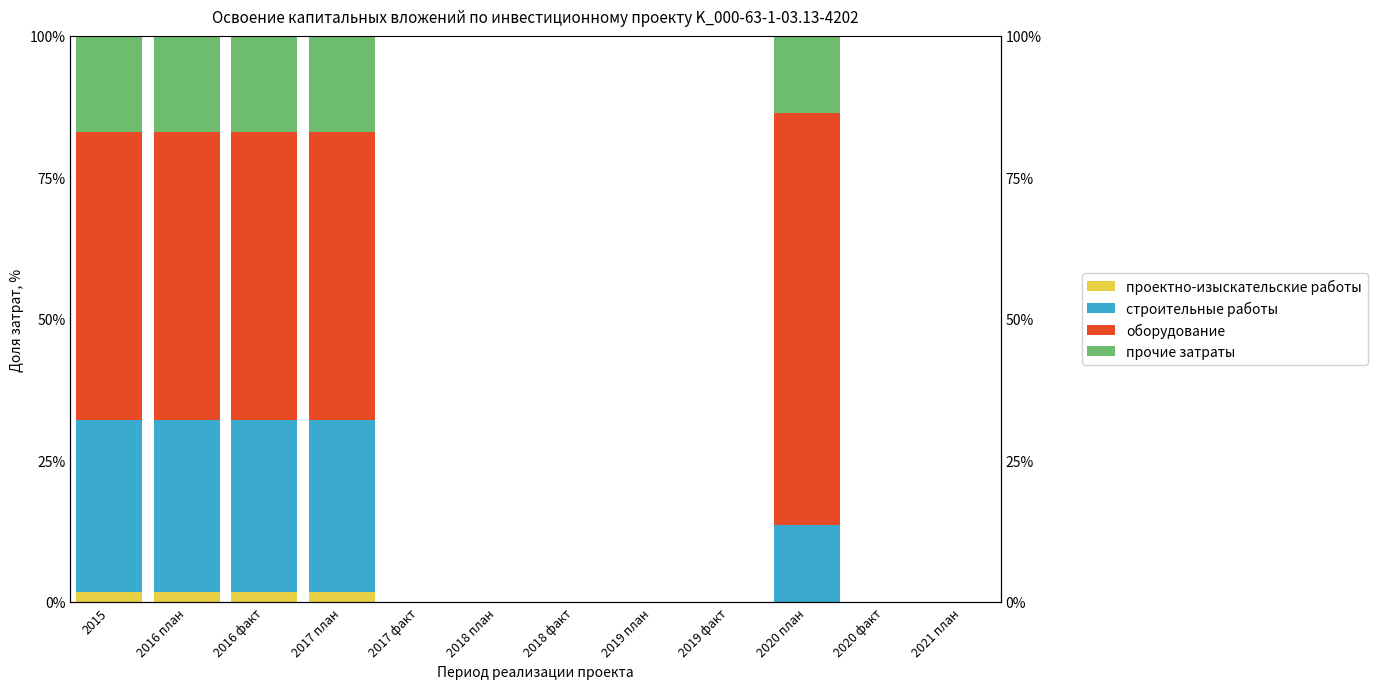

At which label does прочие затраты reach its peak?

2015